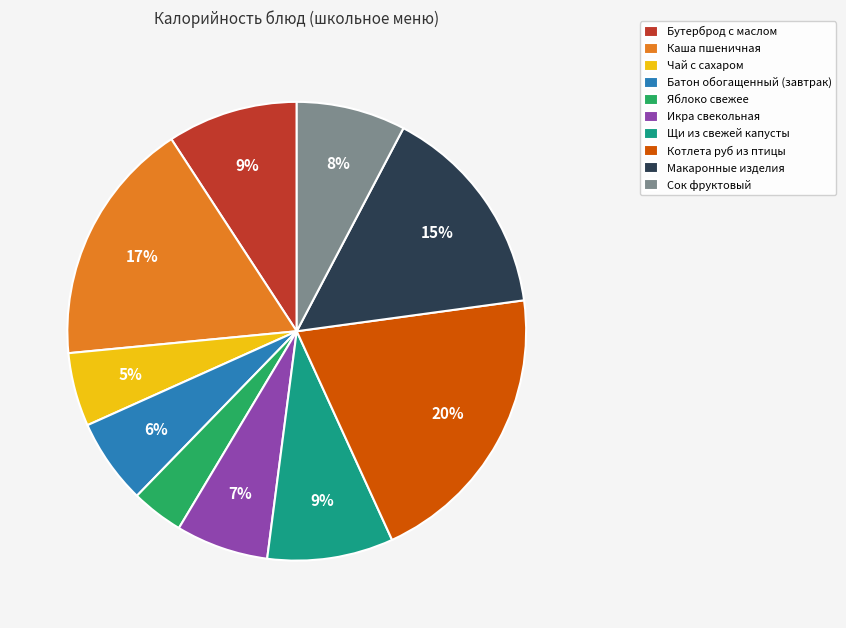

Which category has the biggest portion of the pie?

Котлета руб из птицы